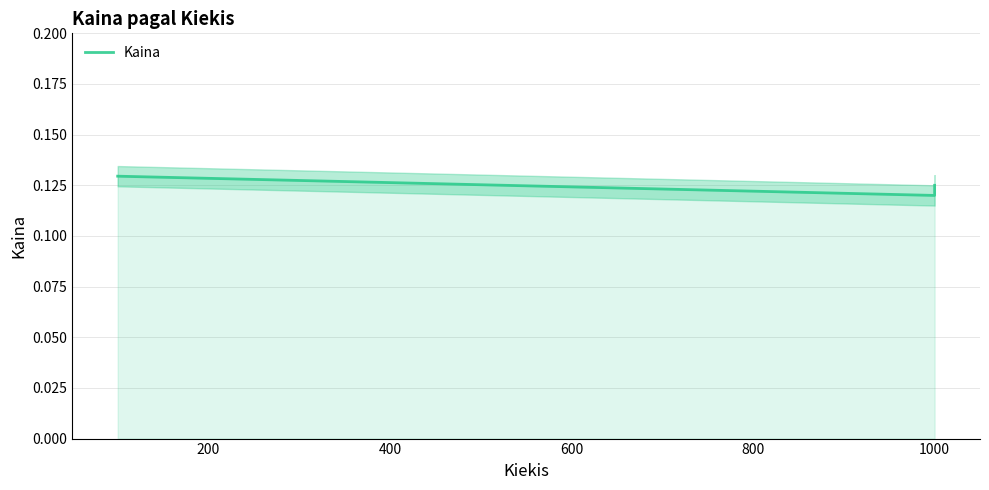

How many categories are shown in the chart?

3